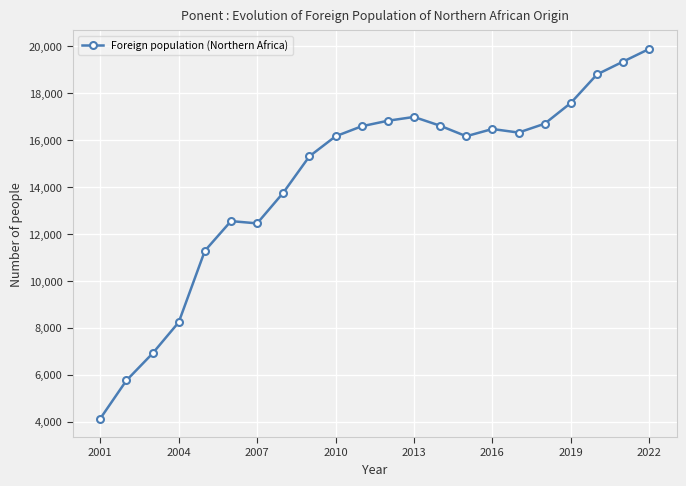

What is the smallest value displayed?

4131